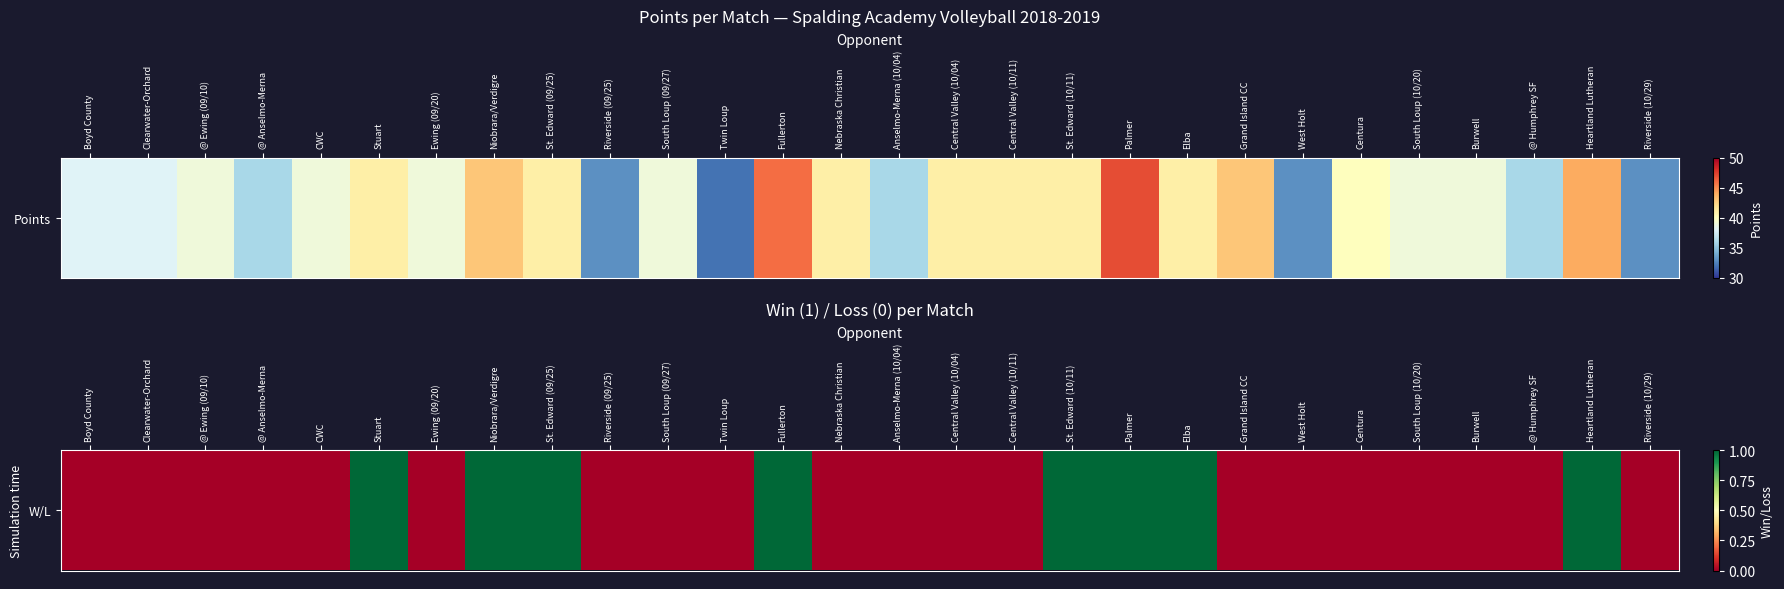

List the labels in order of value, largest first.

Stuart, Niobrara/Verdigre, St. Edward (09/25), Fullerton, St. Edward (10/11), Palmer, Elba, Heartland Lutheran, Boyd County, Clearwater-Orchard, @ Ewing (09/10), @ Anselmo-Merna, CWC, Ewing (09/20), Riverside (09/25), South Loup (09/27), Twin Loup, Nebraska Christian, Anselmo-Merna (10/04), Central Valley (10/04), Central Valley (10/11), Grand Island CC, West Holt, Centura, South Loup (10/20), Burwell, @ Humphrey SF, Riverside (10/29)